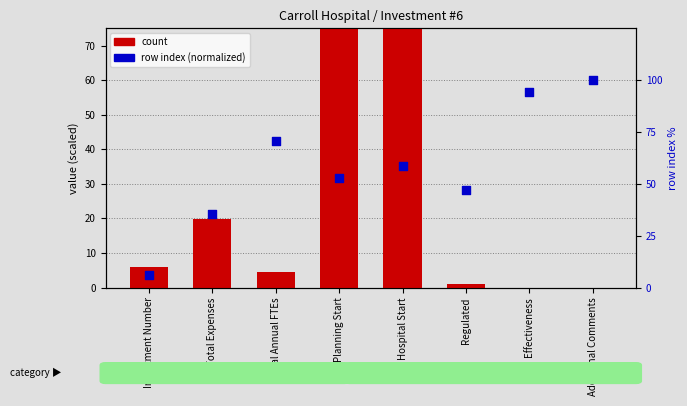

At how many categories does at least one series exceed 863?

2